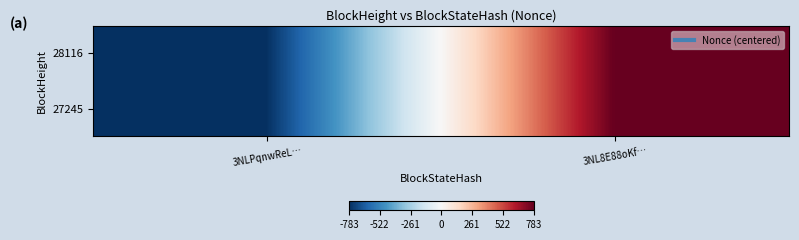

Reading right to left, what are all the values shown in this chart?

28116: 3NL8E88oKf…=782	3NLPqnwReL…=-782
27245: 3NL8E88oKf…=782	3NLPqnwReL…=-782